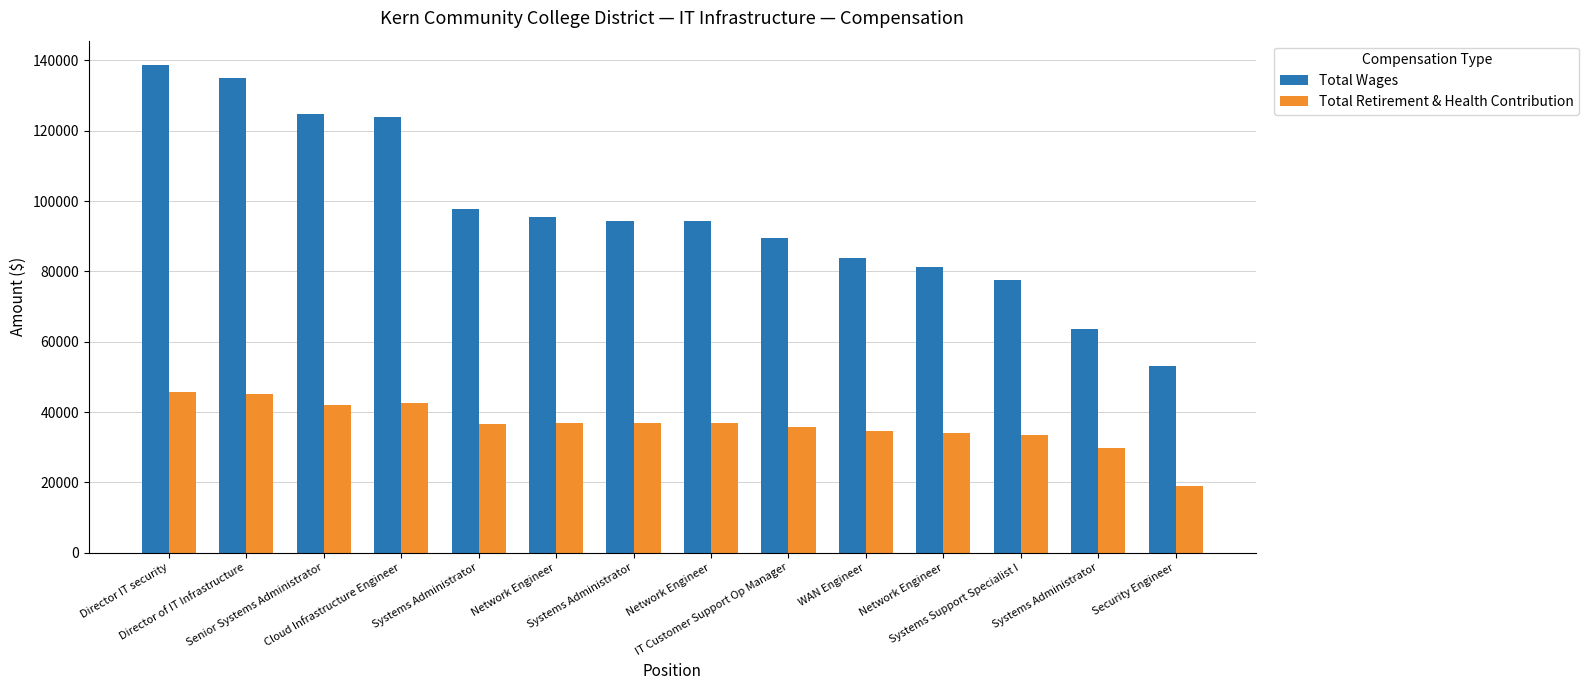

What is the label of the 14th bar from the left?

Security Engineer